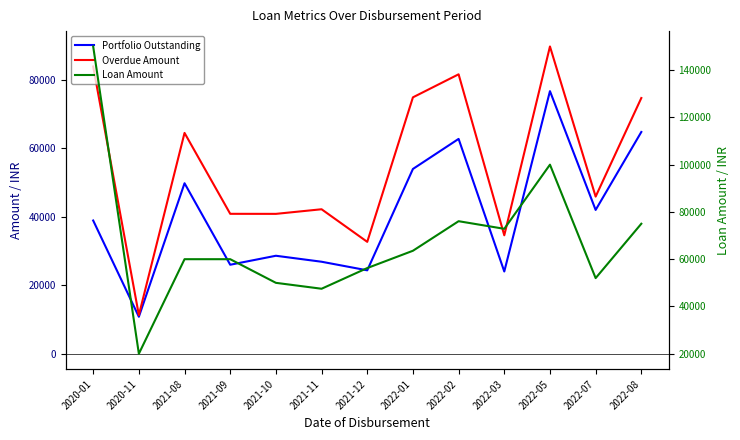

Between 2021-10 and 2022-07, which series saw the biggest shift?

Portfolio Outstanding